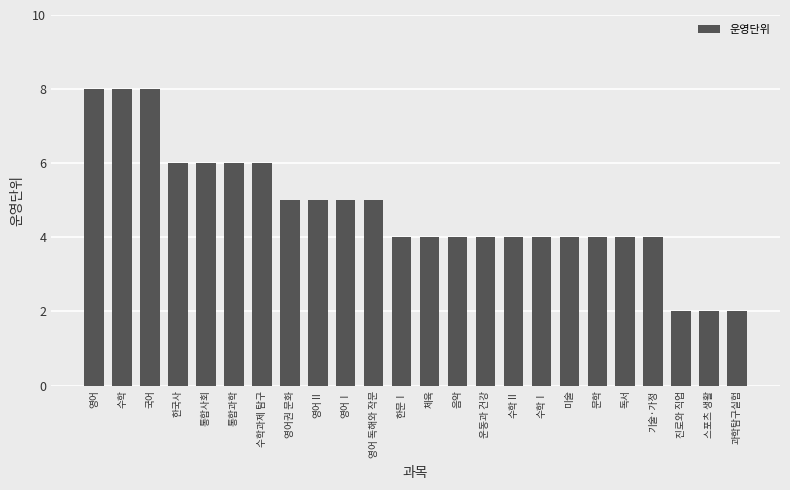

What is the greatest value displayed?

8